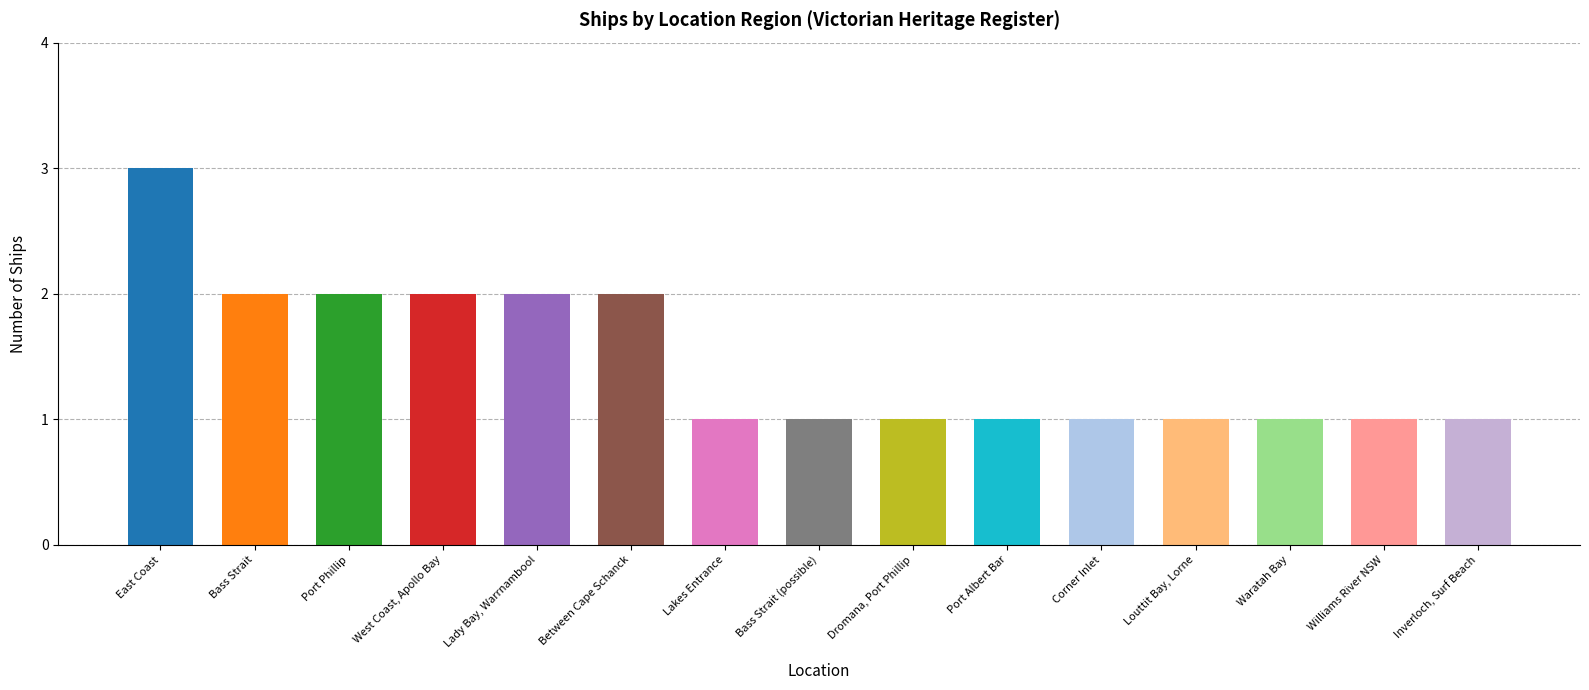

What is the label of the 2nd bar from the left?

Bass Strait